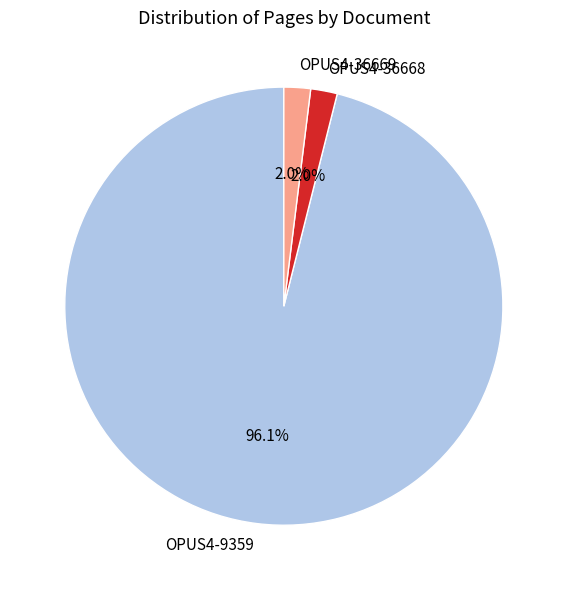

Is the sum of OPUS4-9359 and OPUS4-36668 greater than half?

Yes